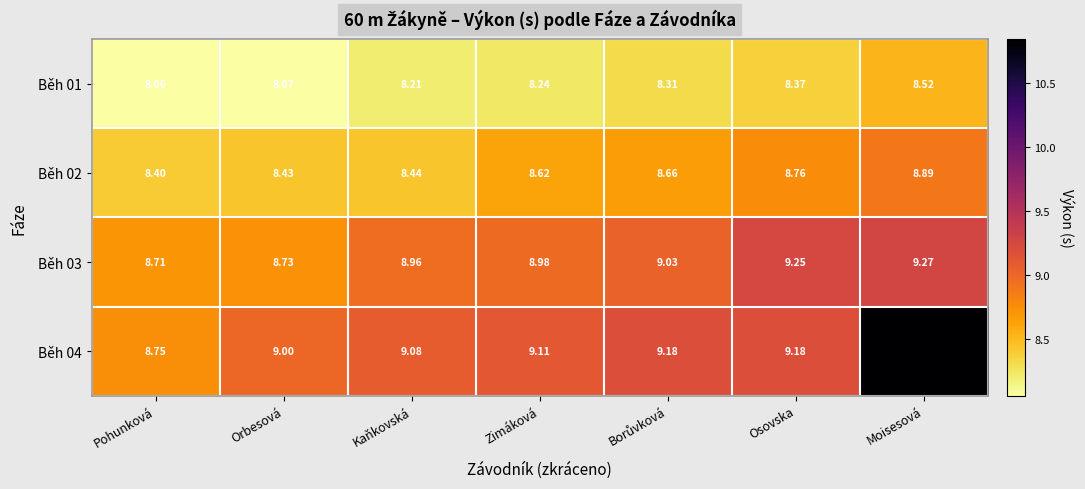

At which label is Běh 02 closest to 8?

Pohunková